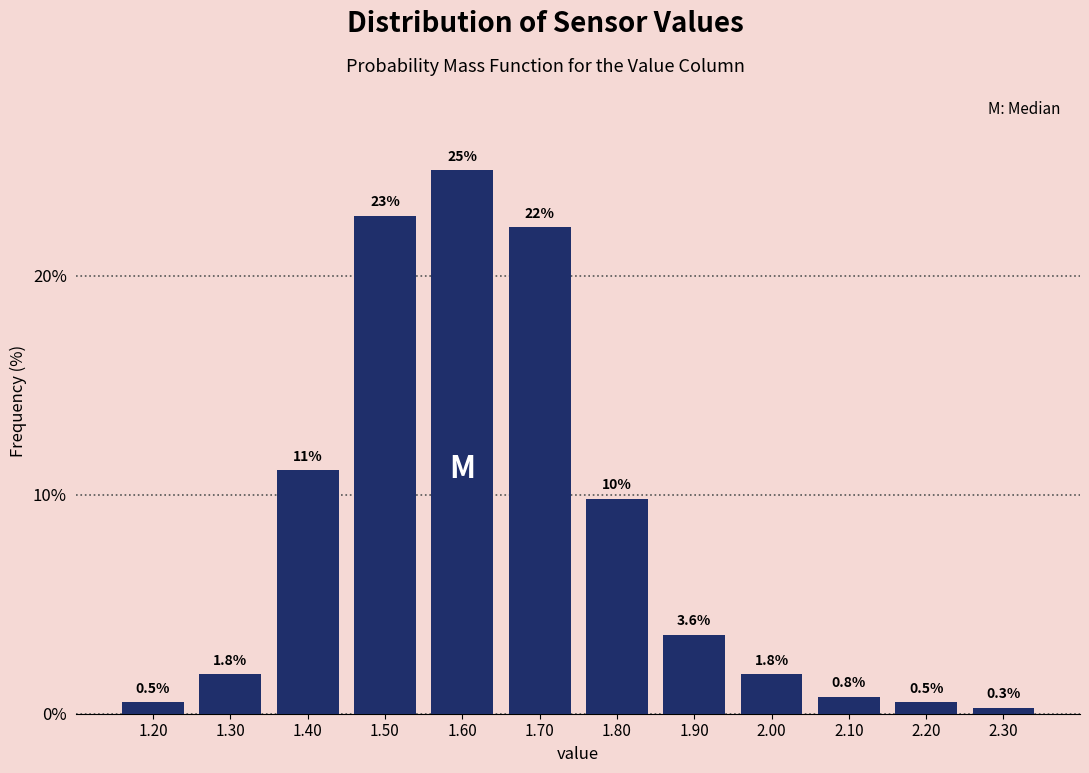

Reading left to right, extract all data points from this chart.

0.5	1.8	11.1	22.7	24.8	22.2	9.8	3.6	1.8	0.8	0.5	0.3